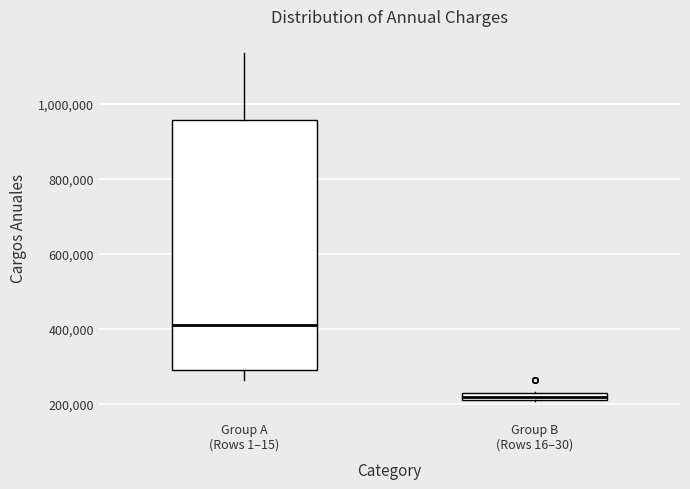

Which box's median line is the lowest?

Group B (Rows 16–30)